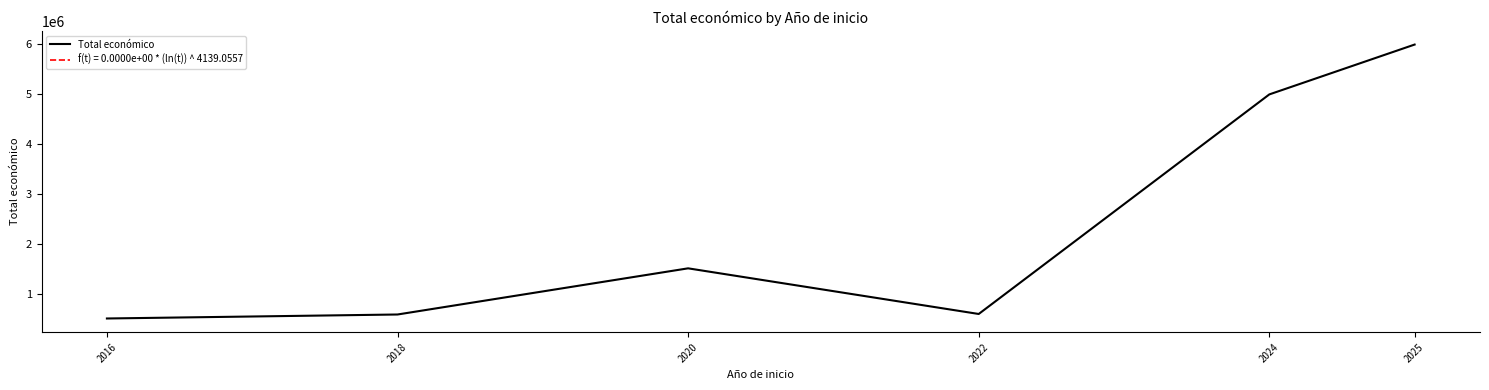

The chart shows a value of 182024 at 2022. True or false?

False